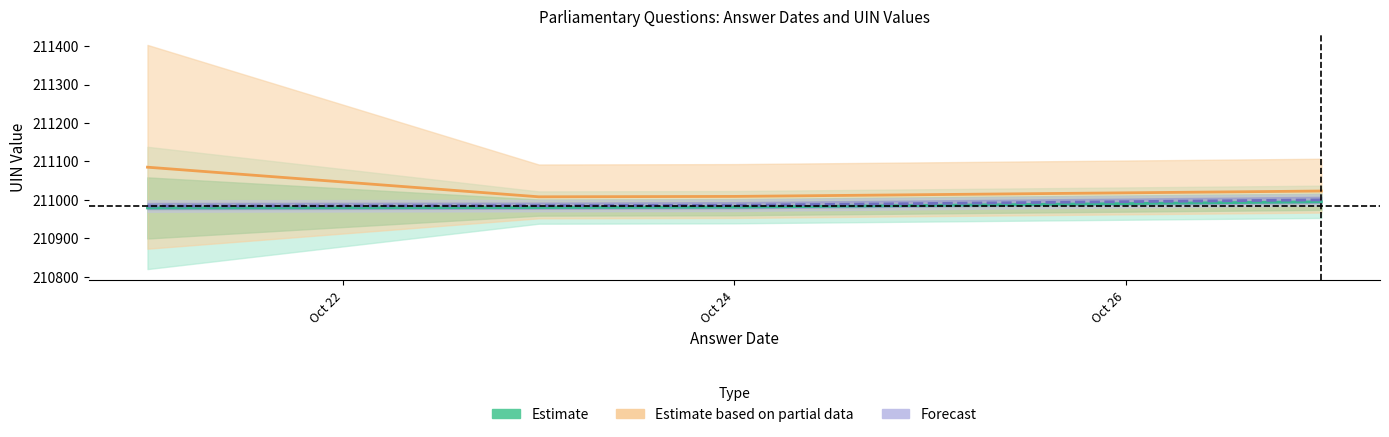

True or false: uin_values has a value of 120853 at uin_values.

False